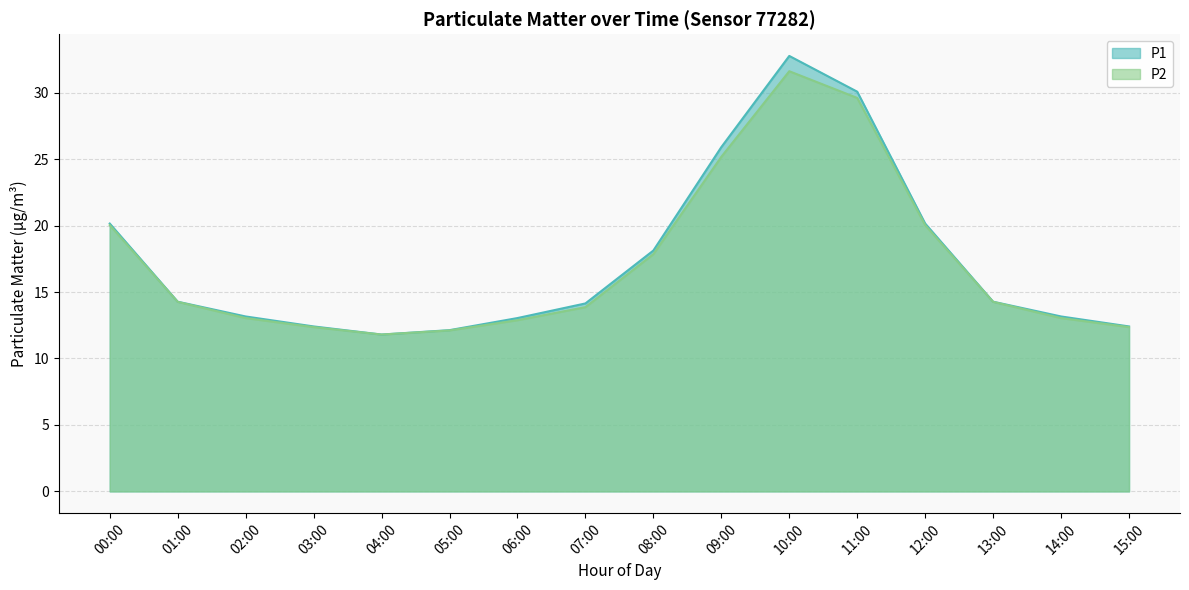

The value of P2 at 15:00 is 4.8. True or false?

False